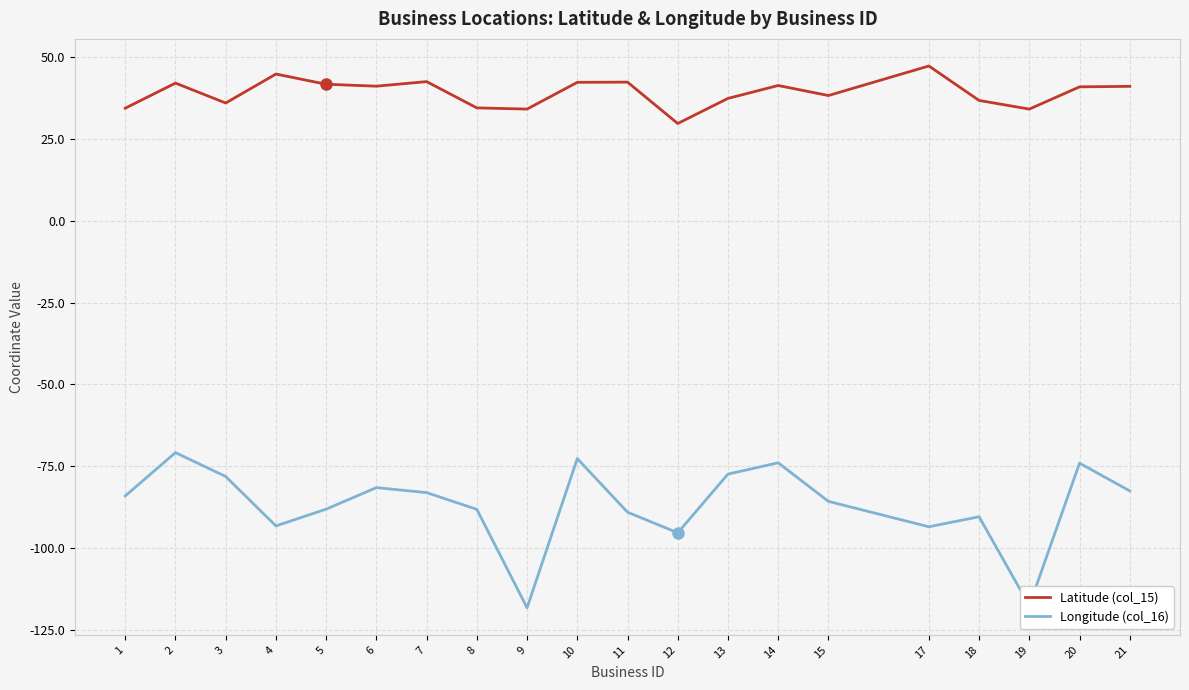

What is the difference between the maximum and minimum values in the Longitude (col_16) series?

47.4